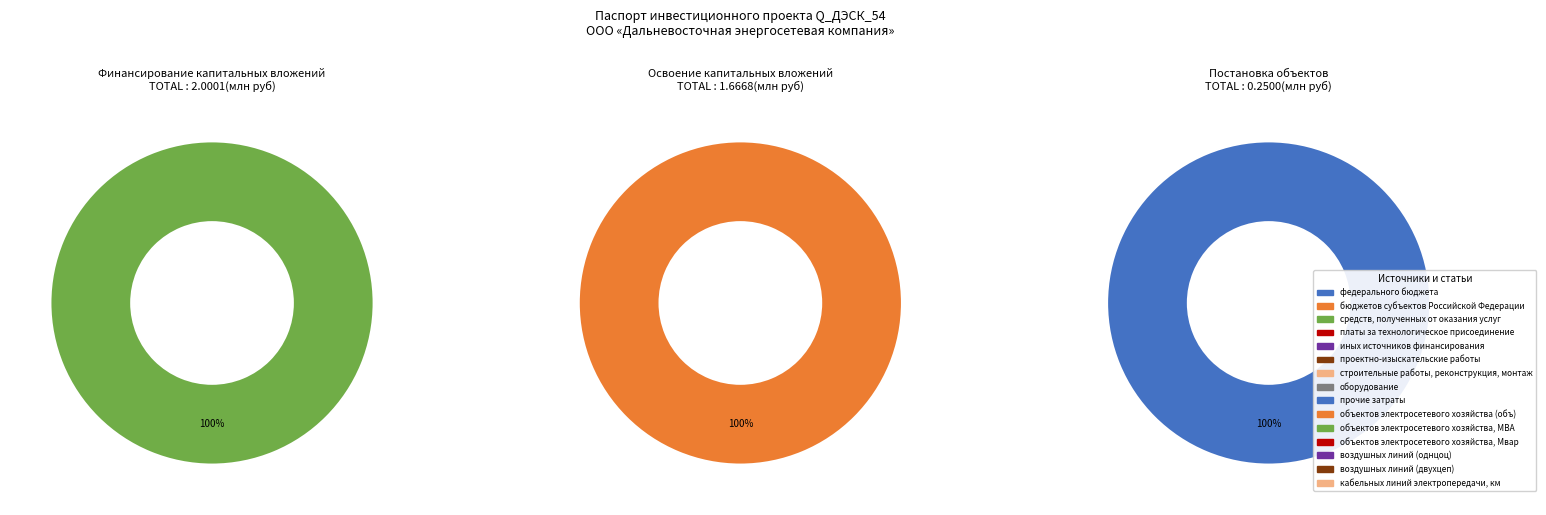

Does средств, полученных от оказания услуг account for over 50% of the chart?

Yes